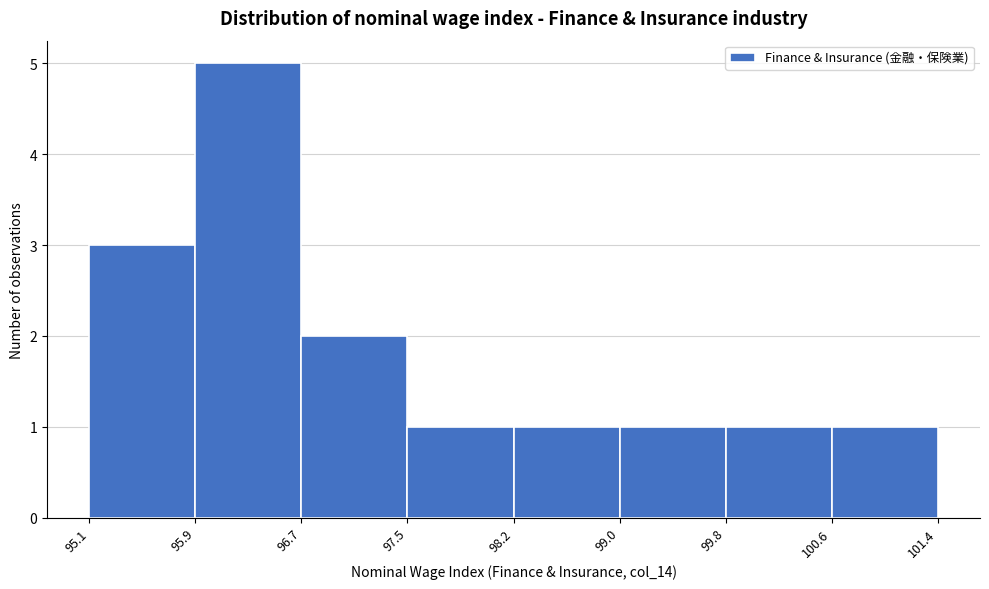

Which range on the x-axis has the tallest bar?

95.9 to 96.7